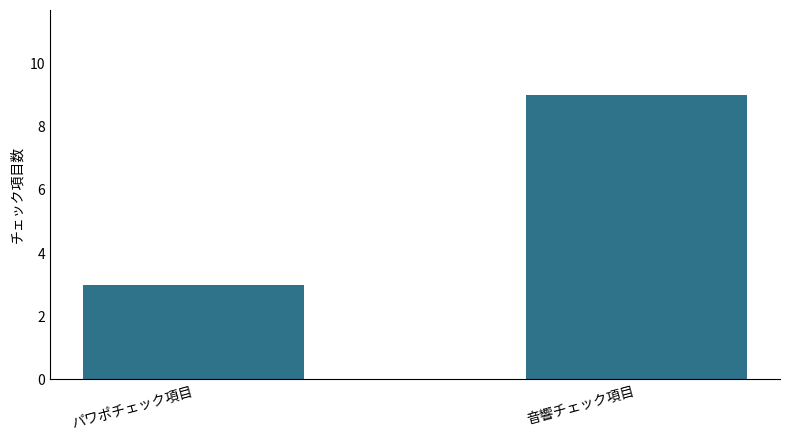

List the labels in order of value, largest first.

音響チェック項目, パワポチェック項目